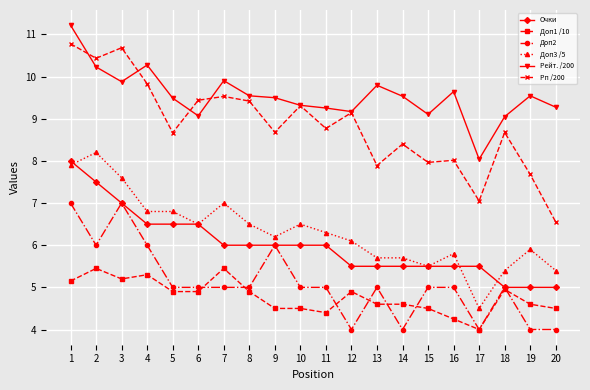

Is this an area chart (filled region under the line)?

No